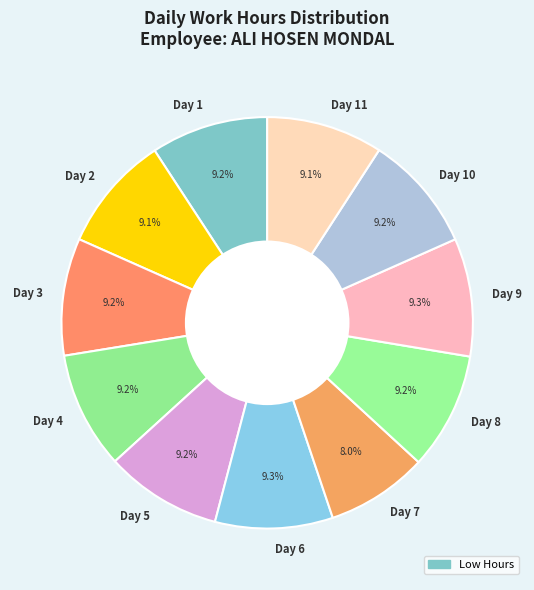

How many slices are in this pie chart?

11